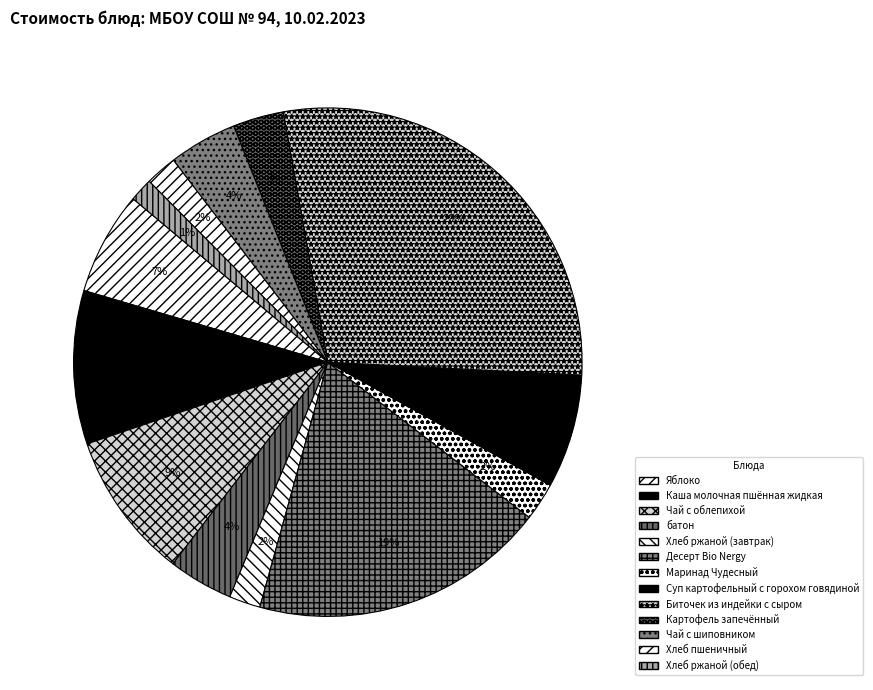

What percentage is NOT represented by Картофель запечённый?

96.8%